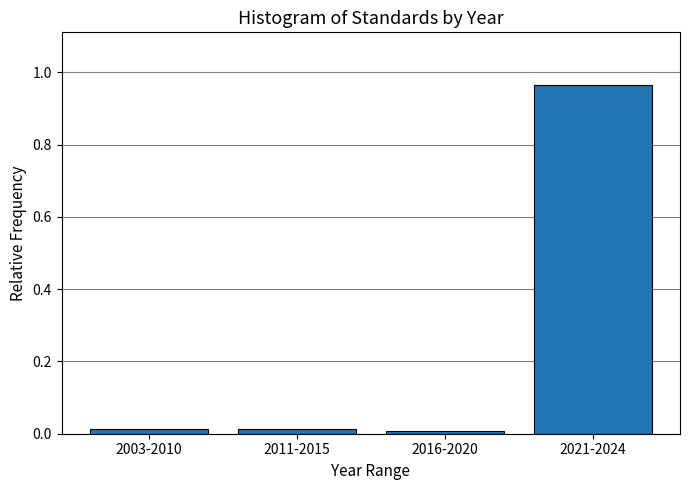

True or false: the data shows 0.0 at 2003-2010.

True